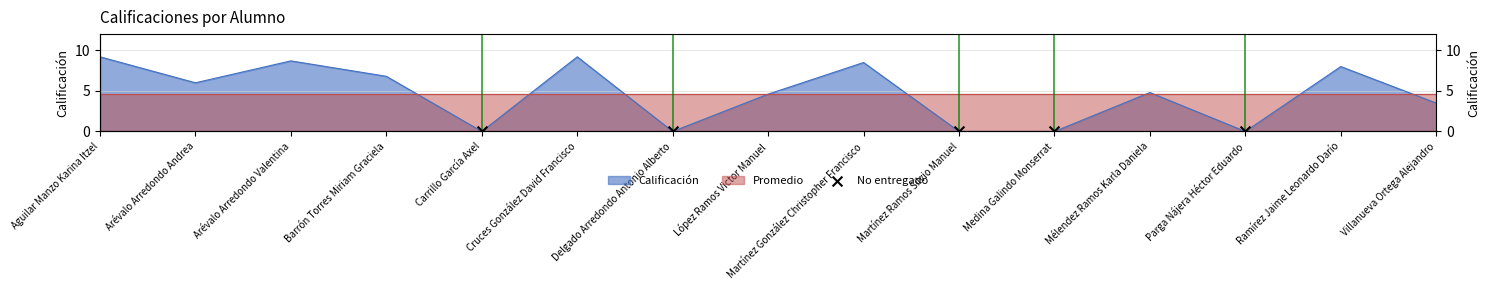

What is the change in value from Delgado Arredondo Antonio Alberto to Ramírez Jaime Leonardo Darío?

+8.0